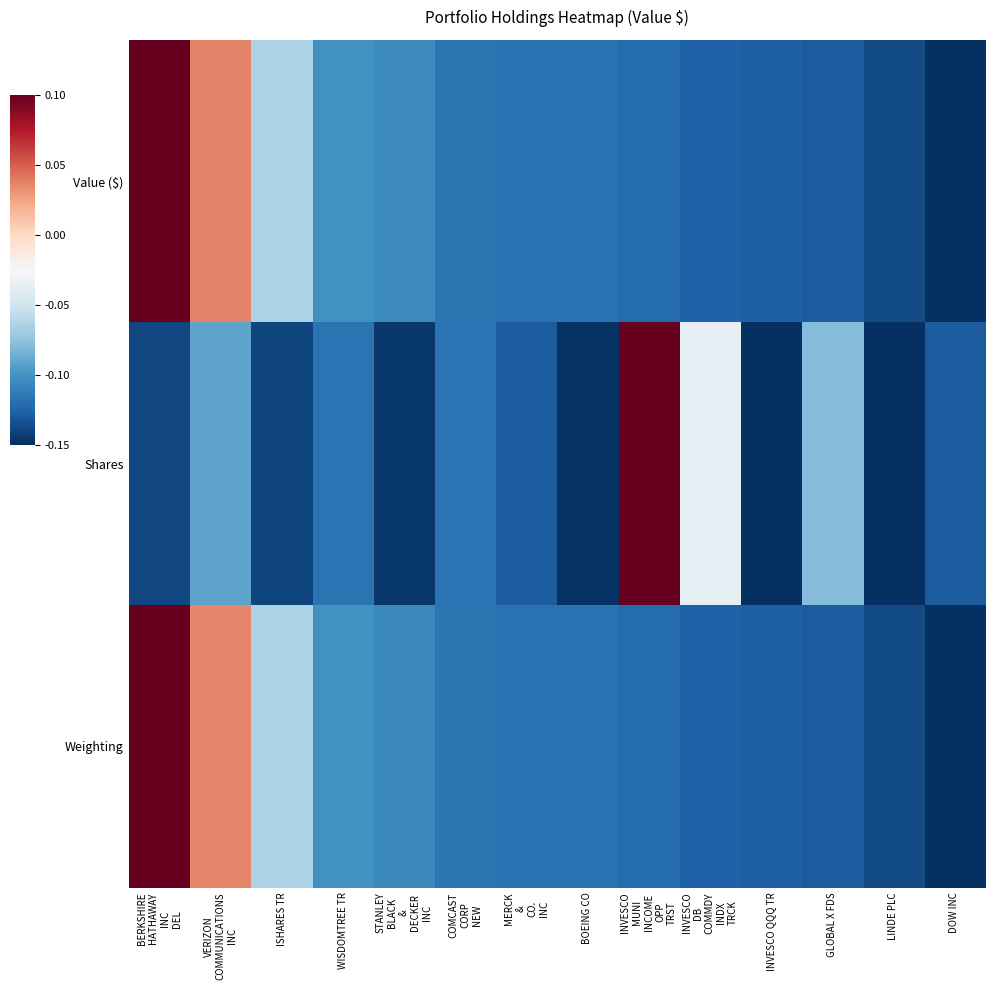

Which label corresponds to the largest value in the chart?

BERKSHIRE
HATHAWAY
INC
DEL